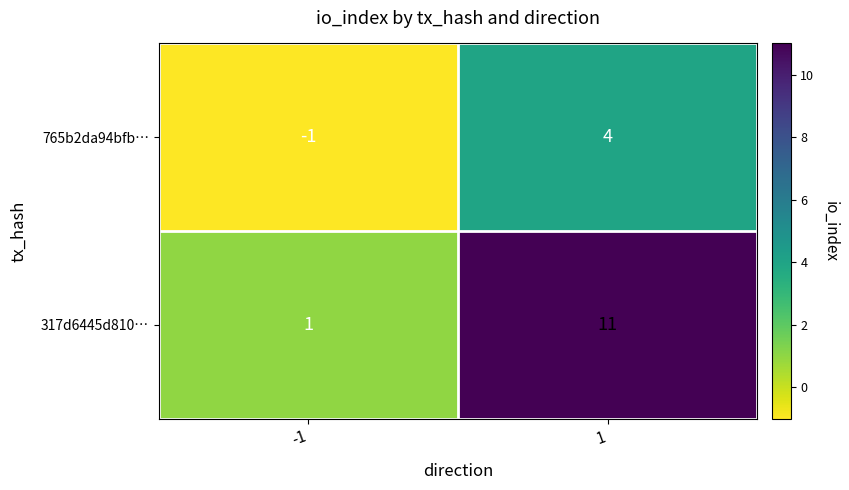

The 765b2da94bfb… series shows -1 at -1. True or false?

True